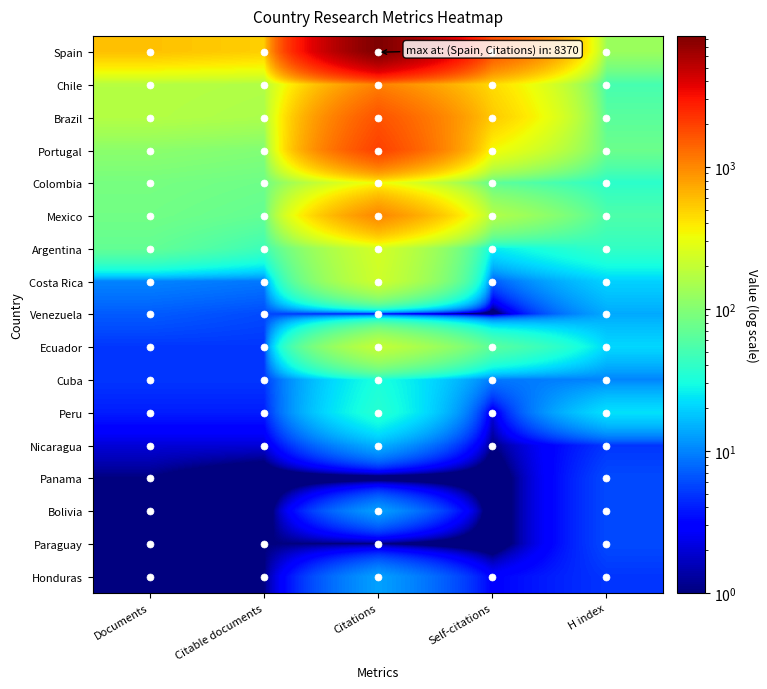

Reading left to right, transcribe all the data shown in this chart.

Spain: Documents=581	Citable documents=506	Citations=8370	Self-citations=1701	H index=127
Chile: Documents=173	Citable documents=164	Citations=1068	Self-citations=450	H index=51
Brazil: Documents=169	Citable documents=154	Citations=1661	Self-citations=532	H index=63
Portugal: Documents=109	Citable documents=98	Citations=1986	Self-citations=336	H index=77
Colombia: Documents=87	Citable documents=79	Citations=334	Self-citations=66	H index=38
Mexico: Documents=82	Citable documents=70	Citations=1012	Self-citations=164	H index=55
Argentina: Documents=70	Citable documents=46	Citations=239	Self-citations=25	H index=41
Costa Rica: Documents=10	Citable documents=9	Citations=226	Self-citations=7	H index=20
Venezuela: Documents=7	Citable documents=6	Citations=2	Self-citations=0	H index=14
Ecuador: Documents=5	Citable documents=5	Citations=201	Self-citations=63	H index=21
Cuba: Documents=5	Citable documents=5	Citations=32	Self-citations=9	H index=10
Peru: Documents=4	Citable documents=4	Citations=36	Self-citations=2	H index=23
Nicaragua: Documents=2	Citable documents=2	Citations=15	Self-citations=1	H index=5
Panama: Documents=1	Citable documents=0	Citations=0	Self-citations=0	H index=6
Bolivia: Documents=1	Citable documents=0	Citations=13	Self-citations=0	H index=6
Paraguay: Documents=1	Citable documents=1	Citations=1	Self-citations=0	H index=6
Honduras: Documents=1	Citable documents=1	Citations=13	Self-citations=3	H index=5